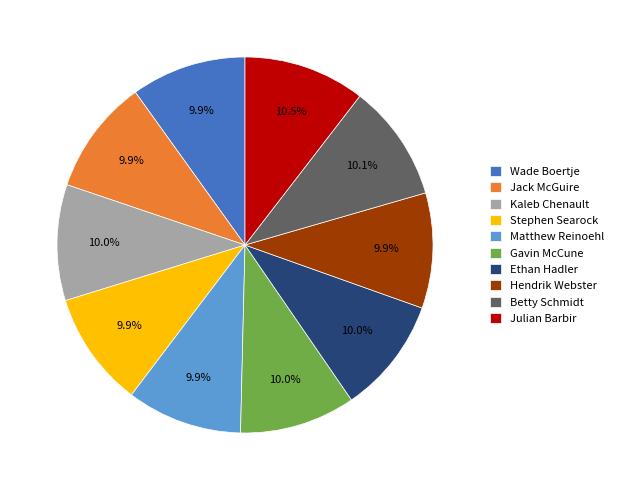

What is the ratio of the value at Matthew Reinoehl to the value at Ethan Hadler?

1.0